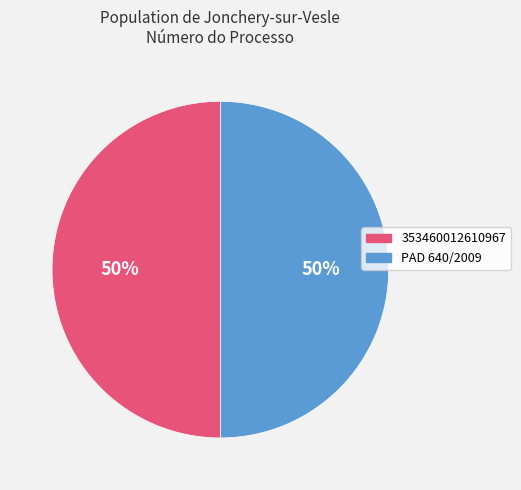

To the nearest percent, what percentage of the pie is PAD 640/2009?

50%